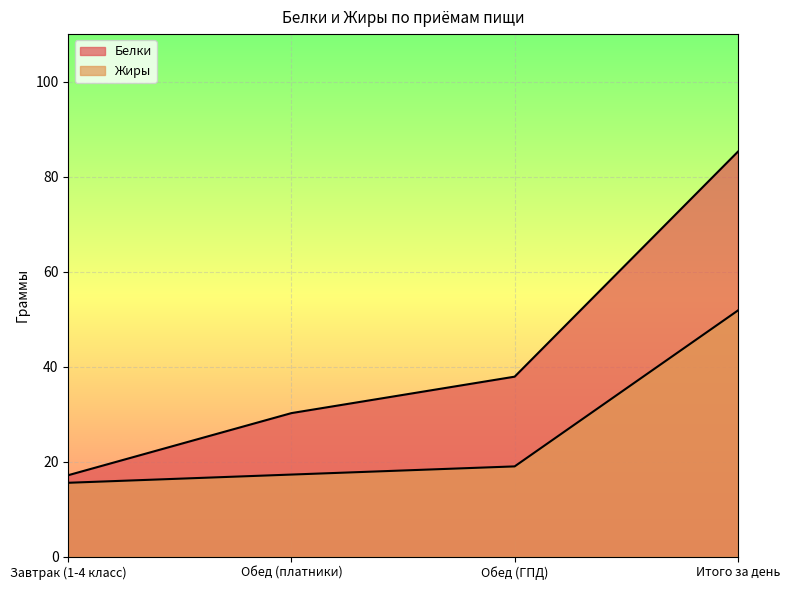

What position from the right is Обед (платники)?

3